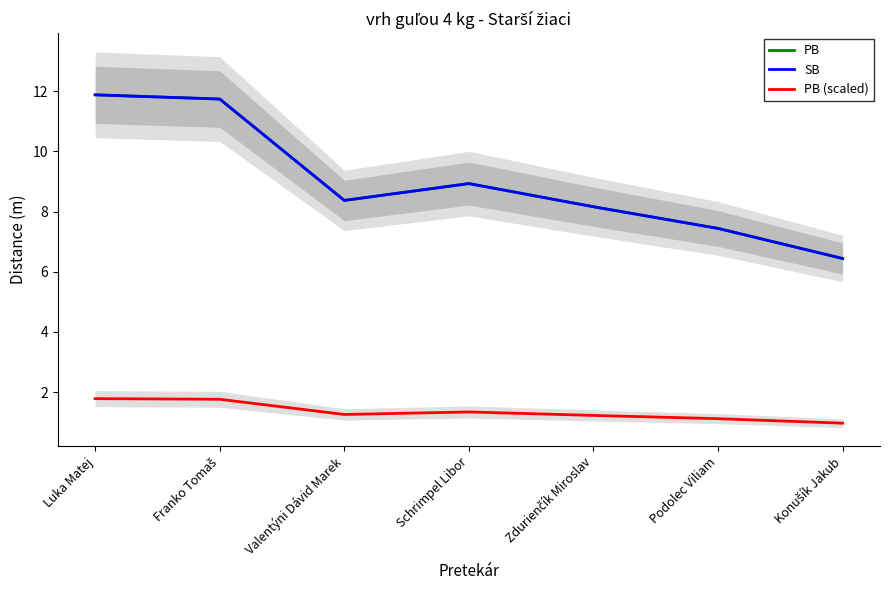

What are all the series names shown in the legend?

PB, SB, PB (scaled)